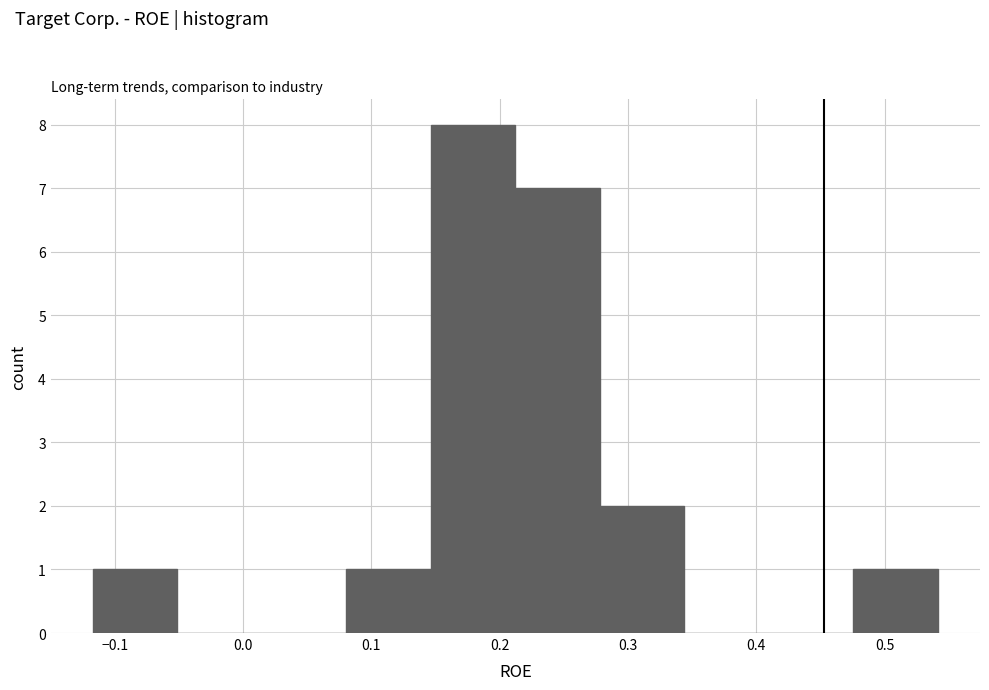

What is the height of the bar covering -0.12 to -0.05 on the x-axis? Neither the bar edges nor the heights are printed on the chart, so give them approximately, as read against the axes.

1